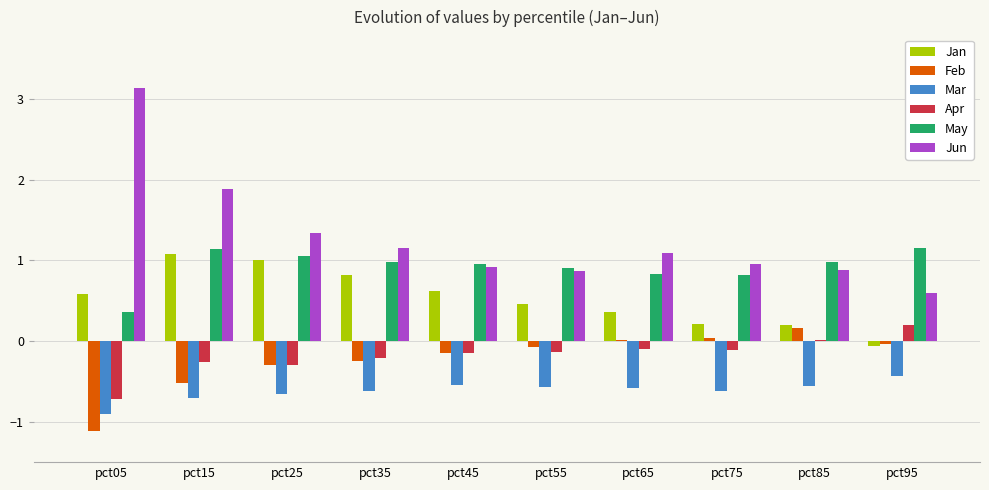

What is the total value across all series at pct35?

1.9